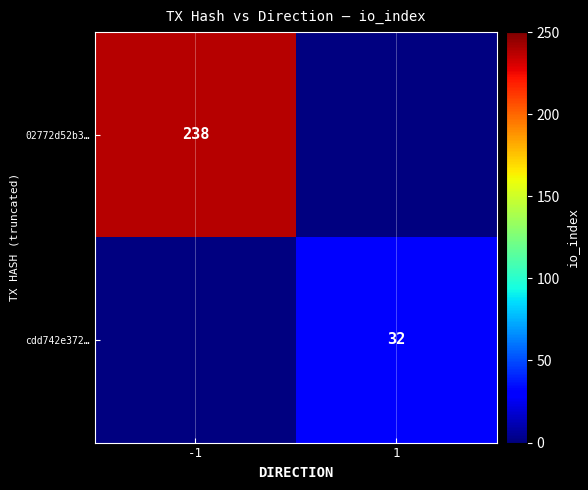

The cdd742e372… series shows 51 at 1. True or false?

False